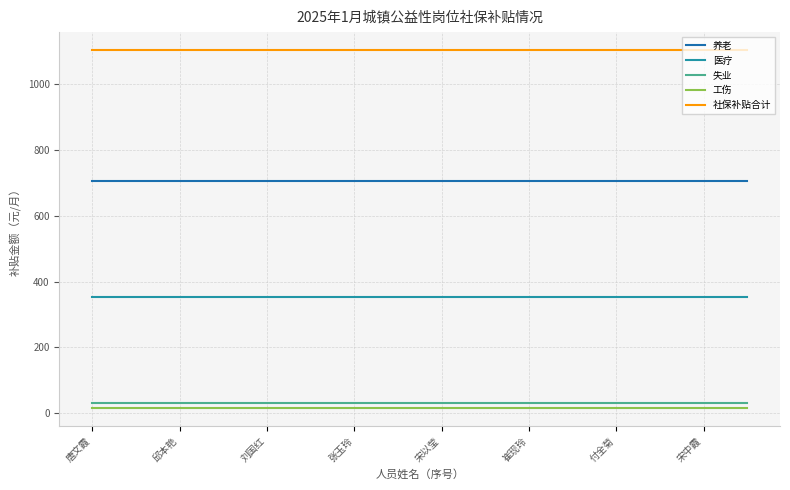

Does the chart have visible grid lines?

Yes